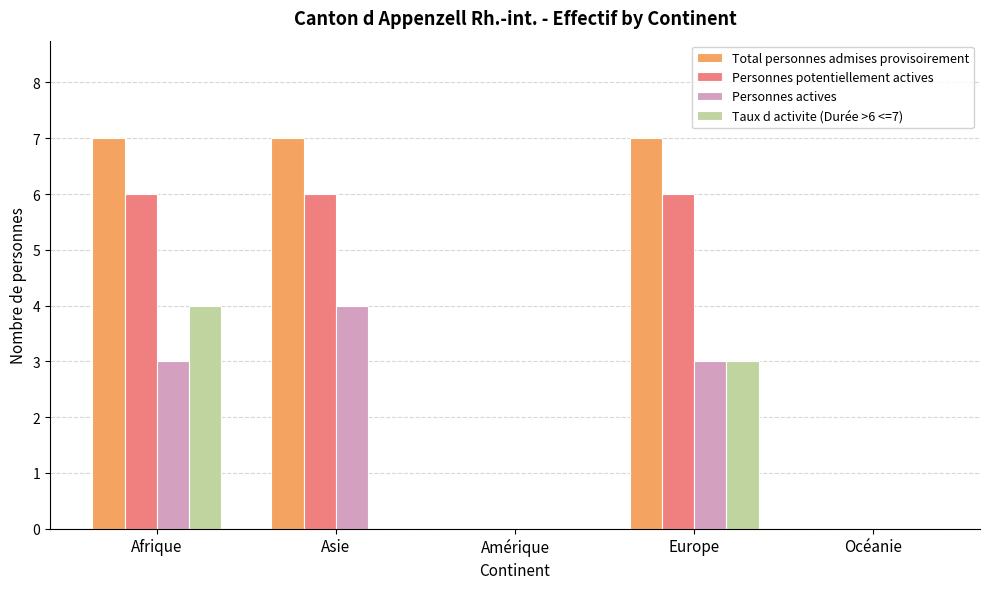

What are all the series names shown in the legend?

Total personnes admises provisoirement, Personnes potentiellement actives, Personnes actives, Taux d activite (Durée >6 <=7)